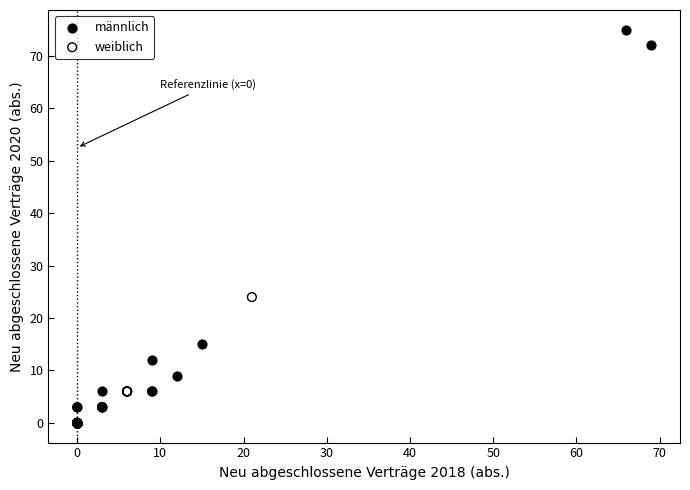

Which series has the widest spread of Y values?

männlich